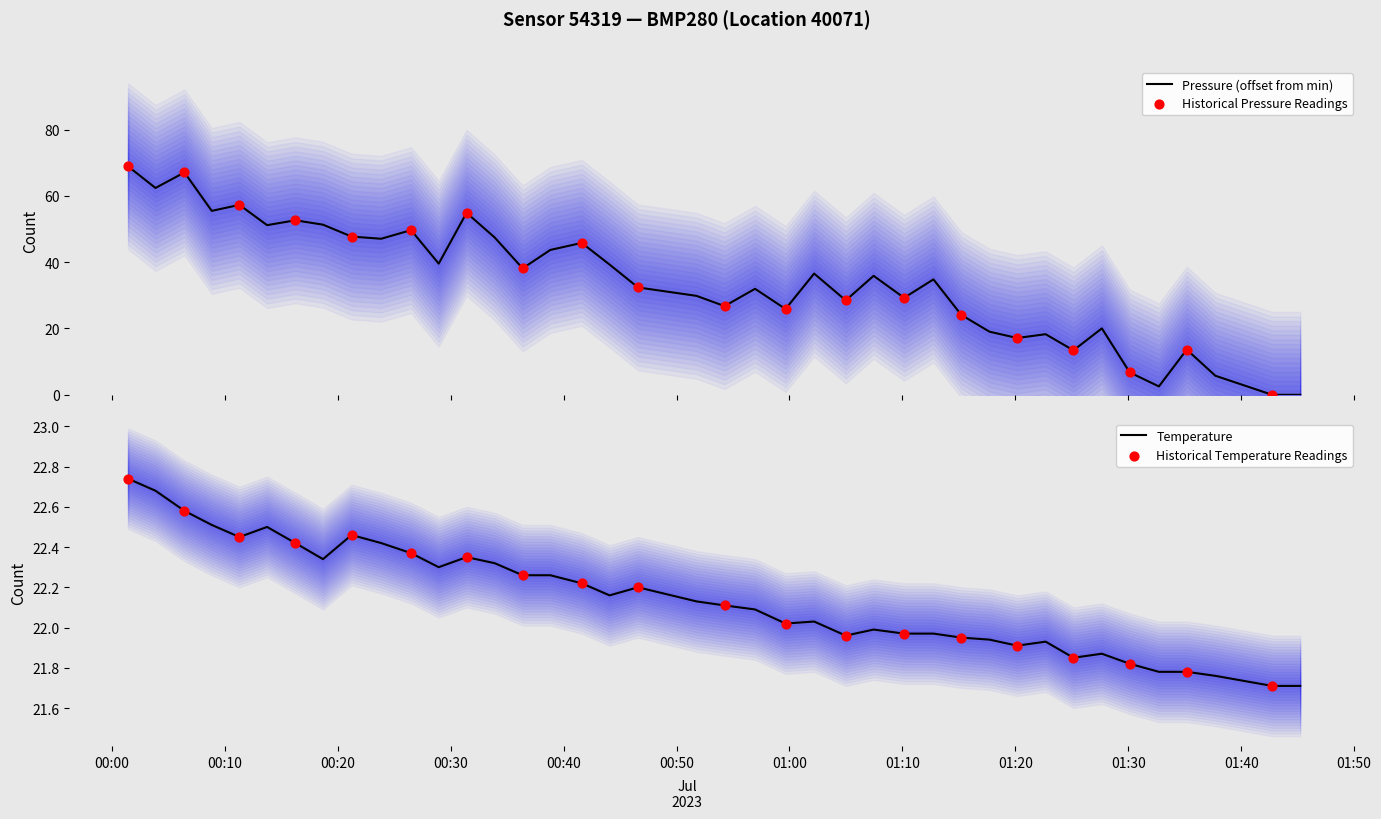

What is the maximum value for Pressure (offset from min)?

68.9